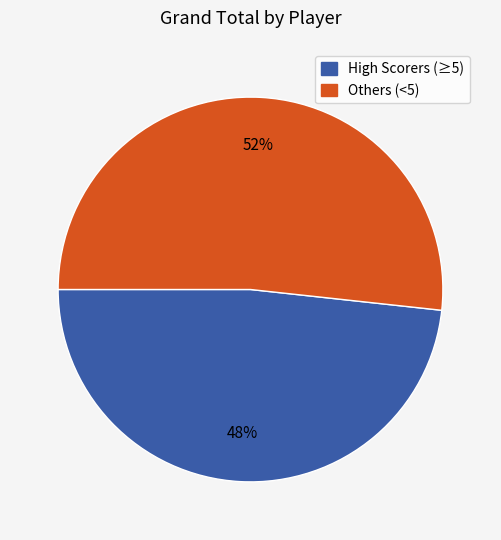

To the nearest percent, what is the average slice percentage?

50%